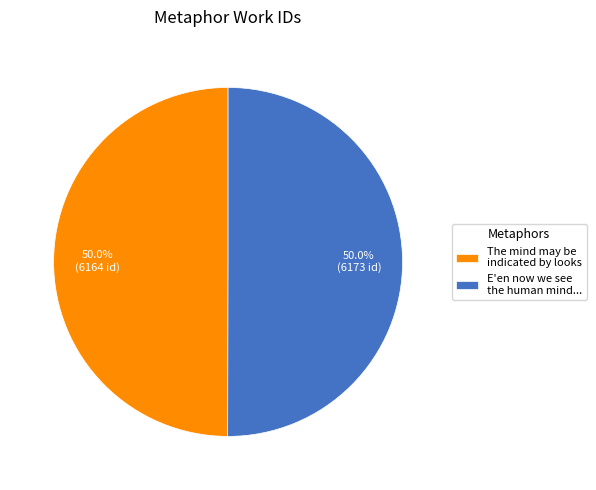

What portion of the pie excludes E'en now we see the human mind...?

50.0%